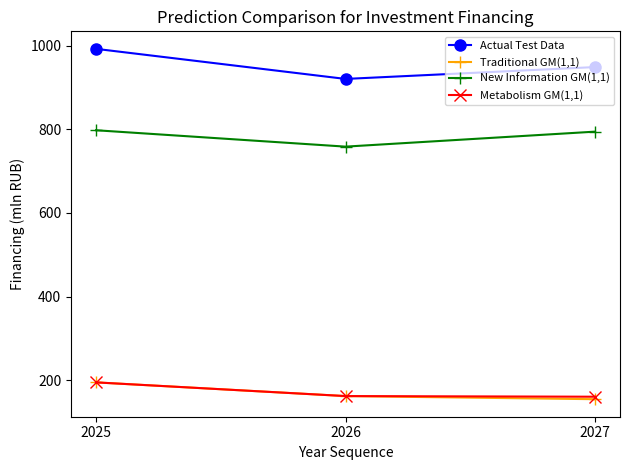

Between 2025 and 2027, which series saw the biggest shift?

Actual Test Data